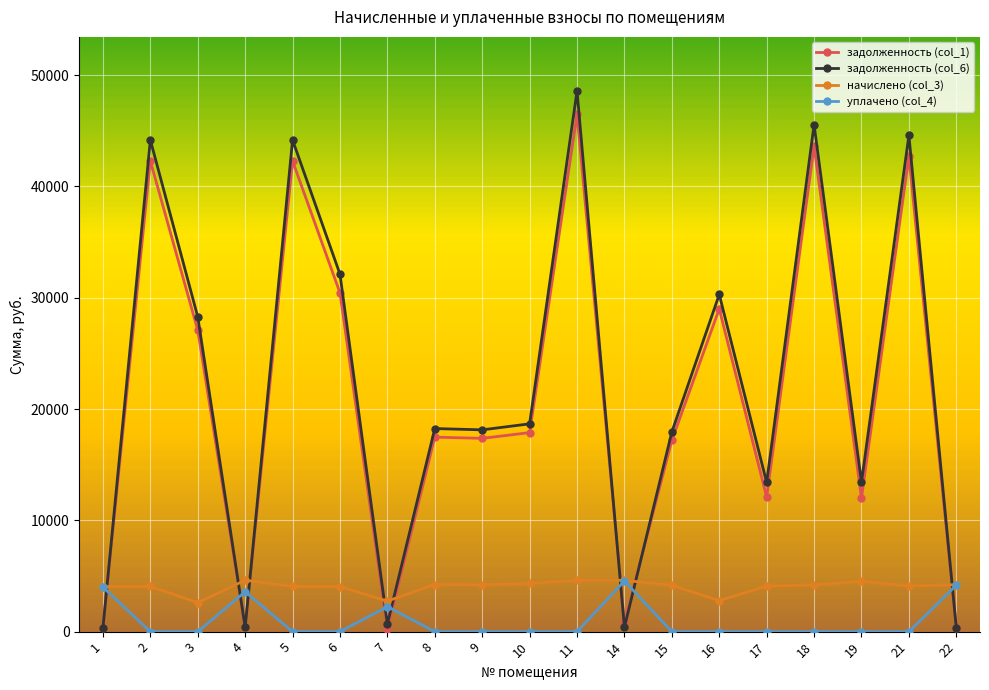

What is the maximum value shown in the chart?

48582.4